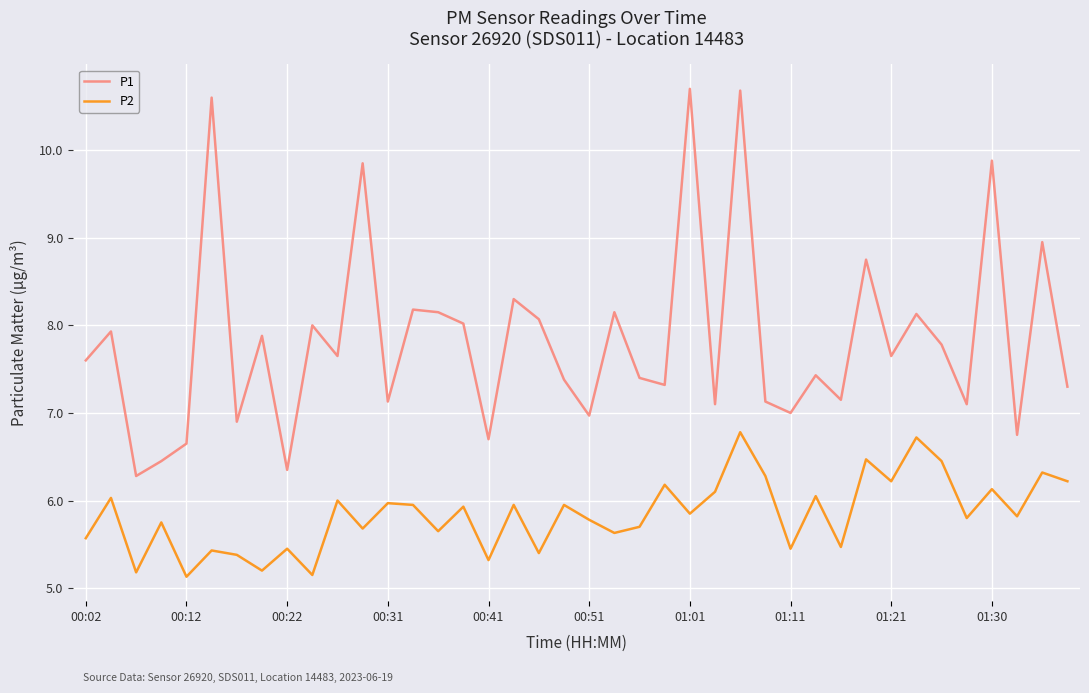

What is the minimum value shown in the chart?

5.1